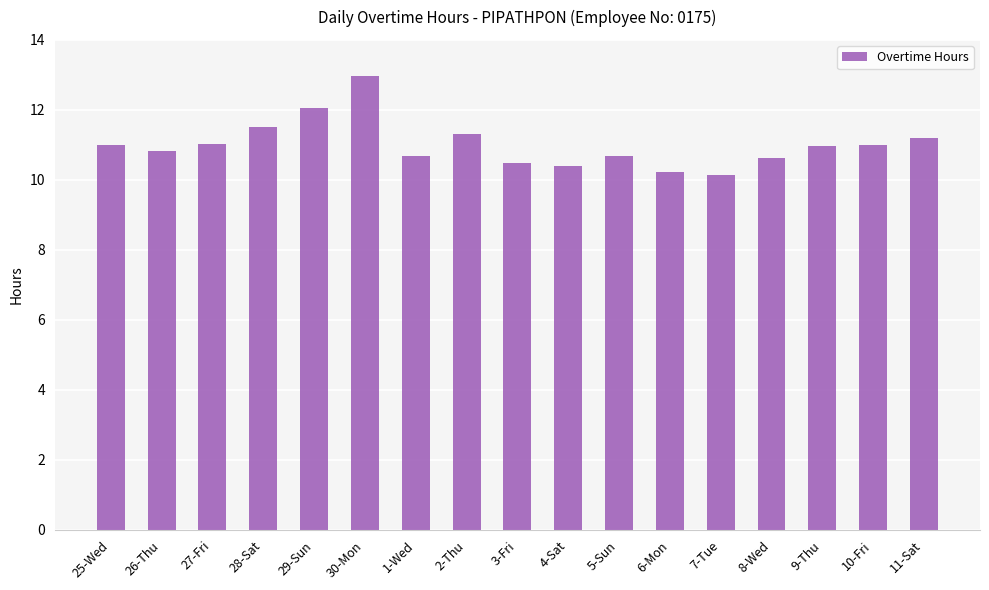

What is the label of the 5th bar from the right?

7-Tue